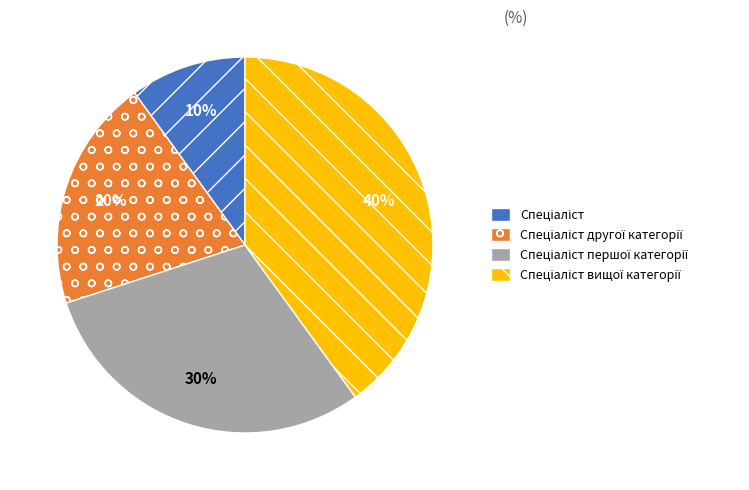

Is there any slice that represents more than half of the pie?

No